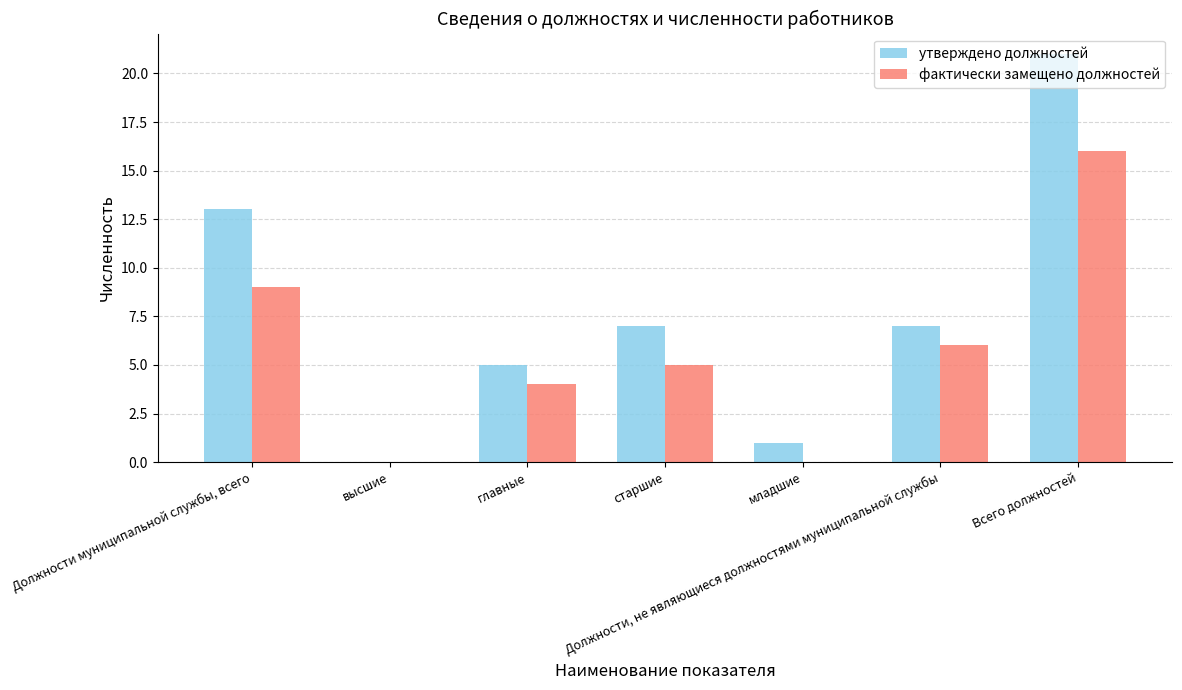

At which category is the sum across all series the highest?

Всего должностей